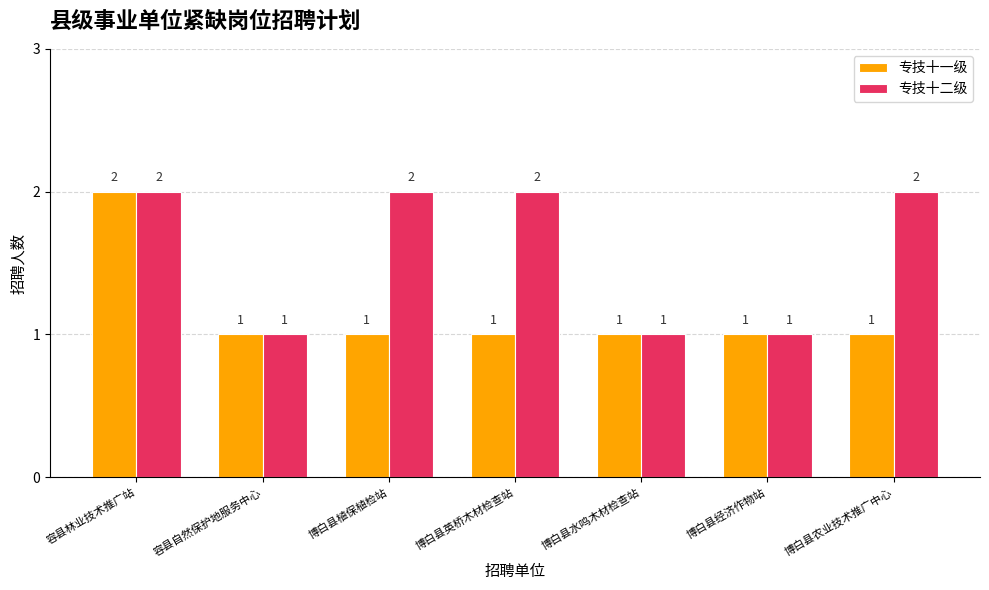

At which label does 专技十一级 reach its peak?

容县林业技术推广站